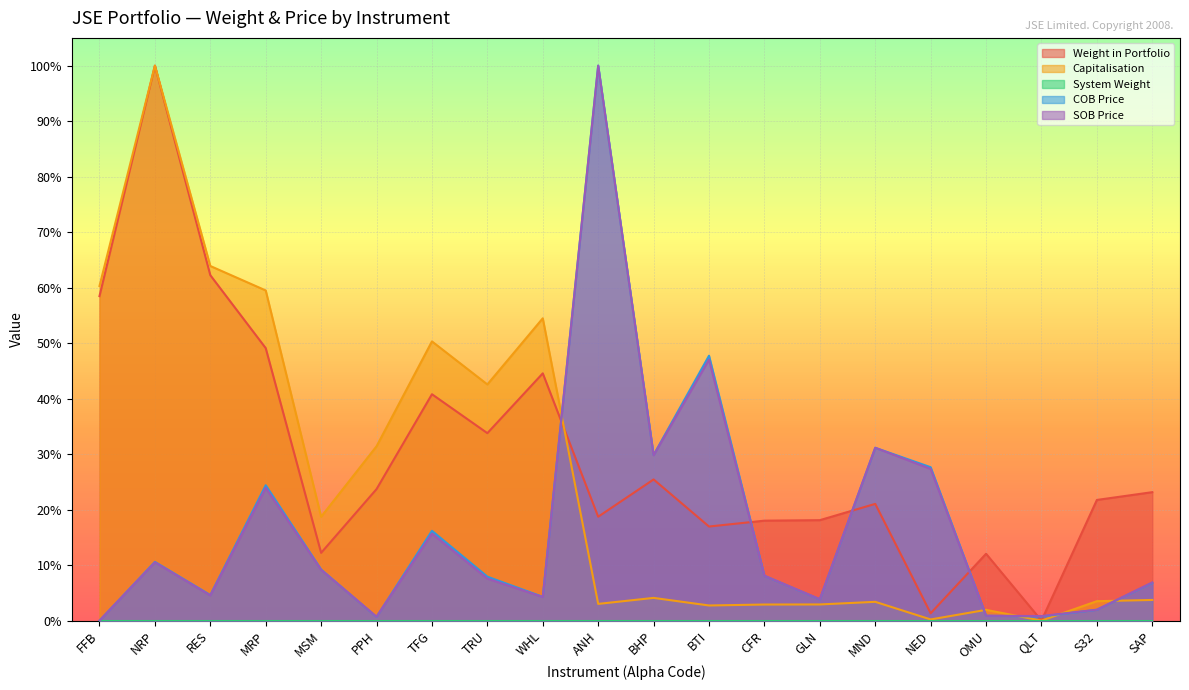

Which series has the largest range (max minus min)?

Weight in Portfolio